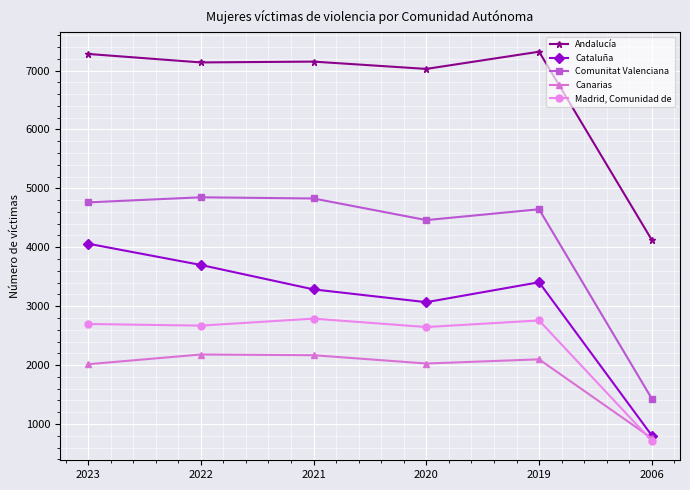

What is the minimum value for Andalucía?

4124